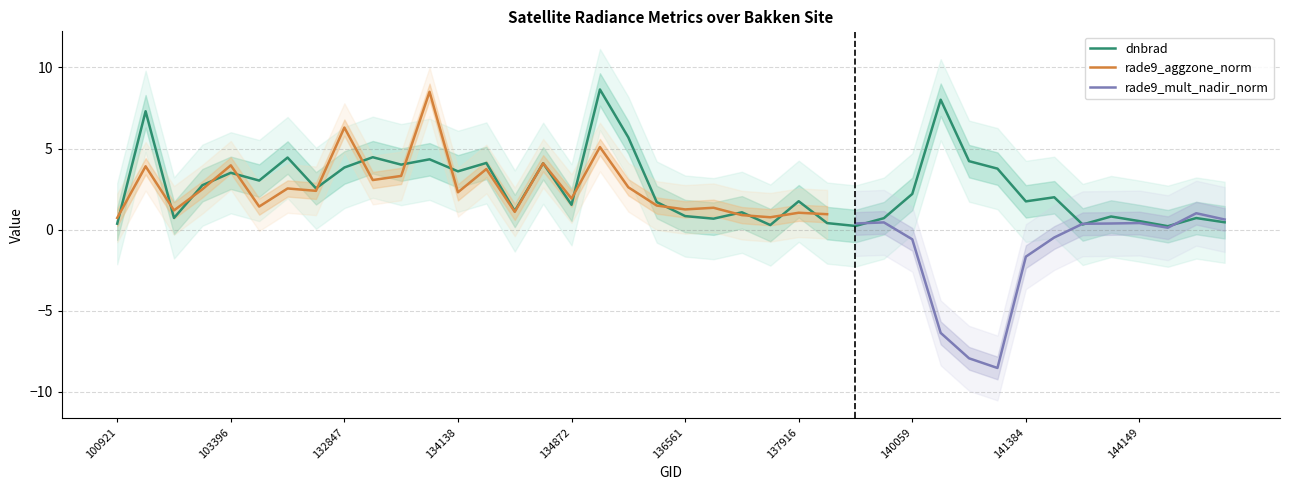

True or false: rade9_mult_nadir_norm and dnbrad intersect in this chart.

True